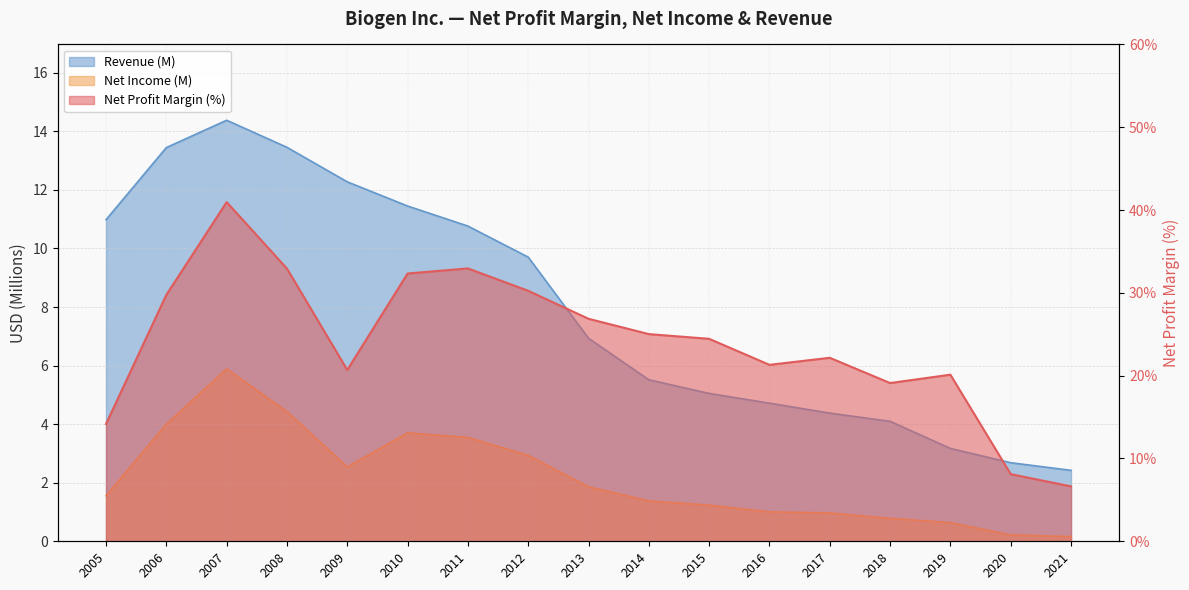

Which series changed the most between 2010 and 2016?

Net Profit Margin